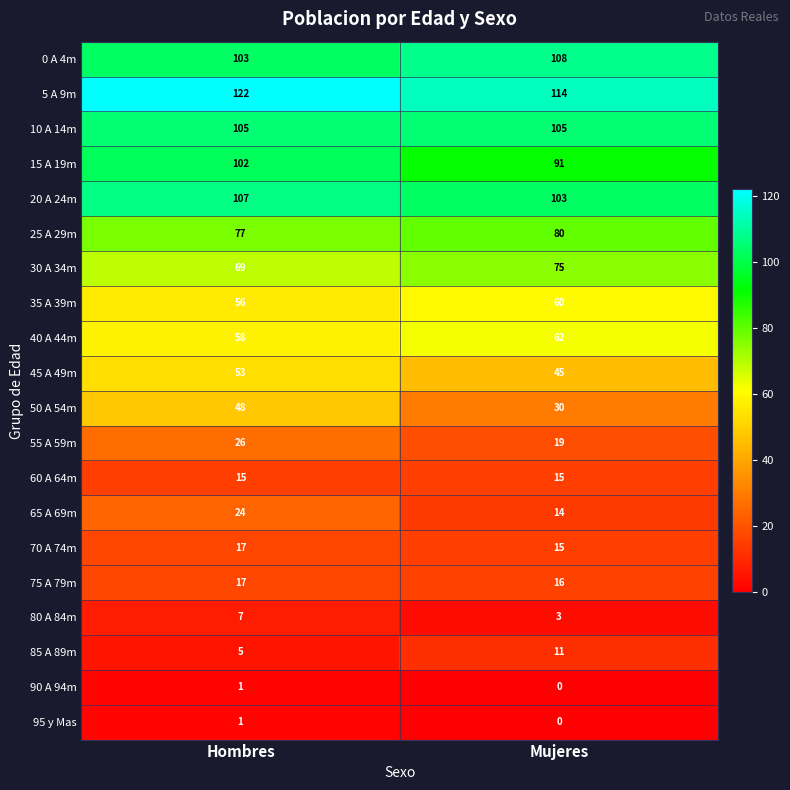

Which series changed the most between Hombres and Mujeres?

50 A 54m